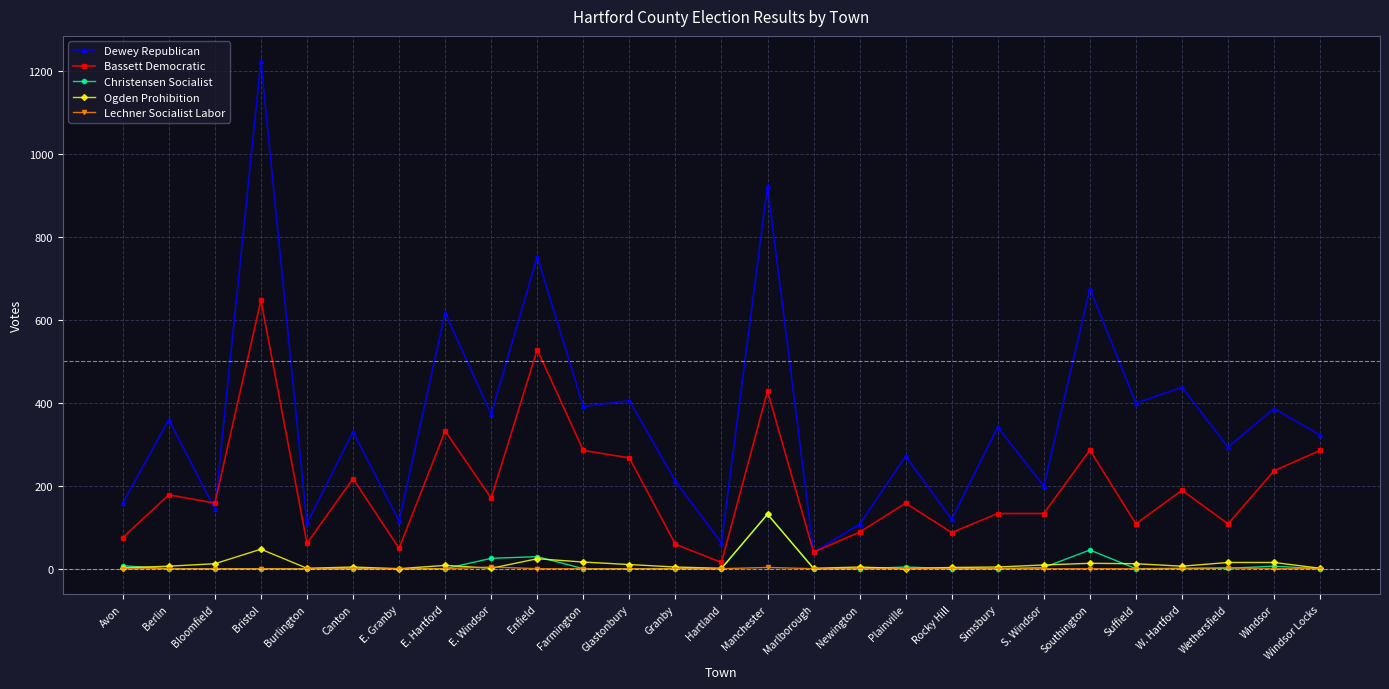

True or false: Ogden Prohibition and Bassett Democratic intersect in this chart.

False